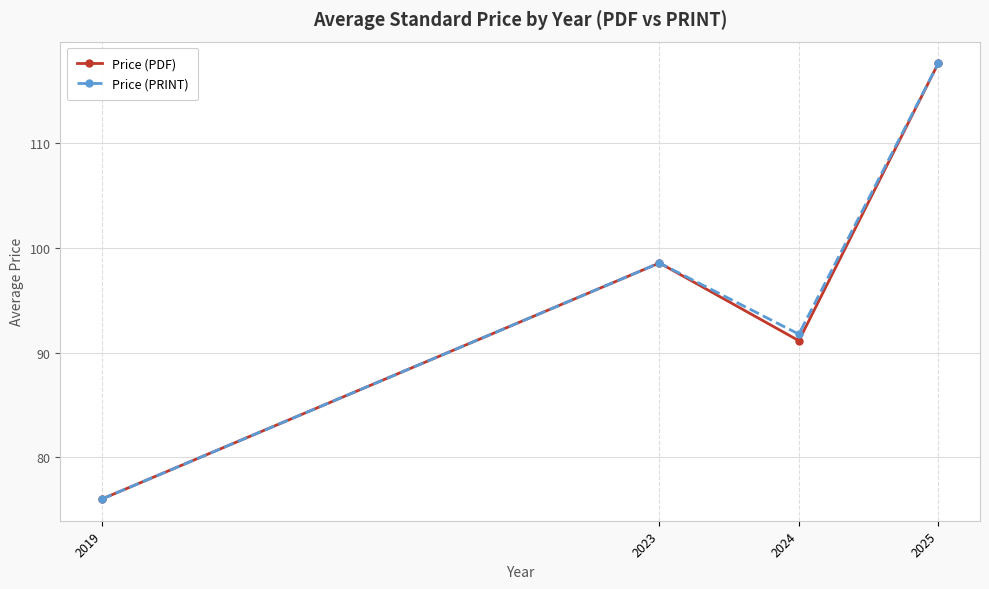

How many data points does each series have?

4